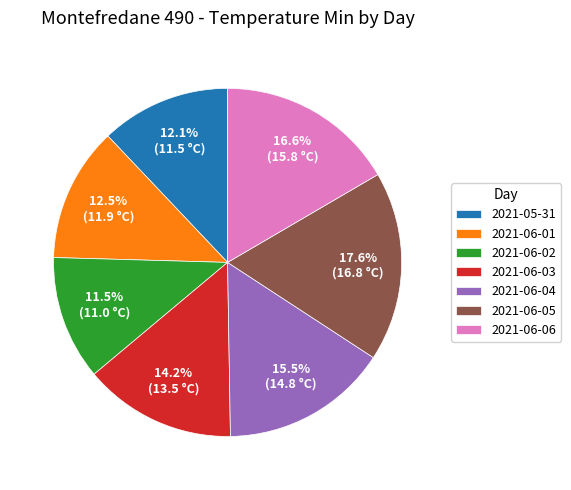

Count the number of slices in the pie.

7